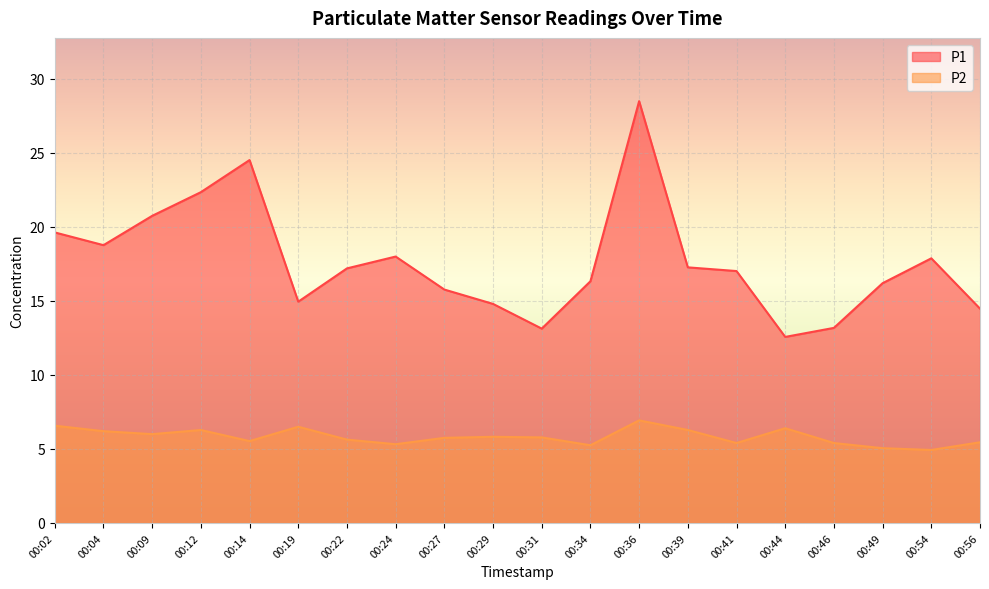

At which label does P1 reach its peak?

00:36